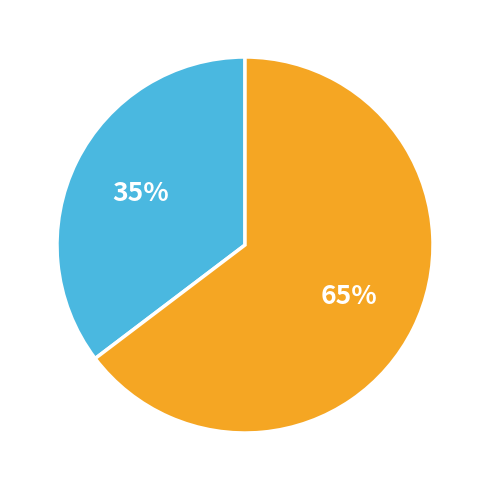

Does any single category account for the majority?

Yes